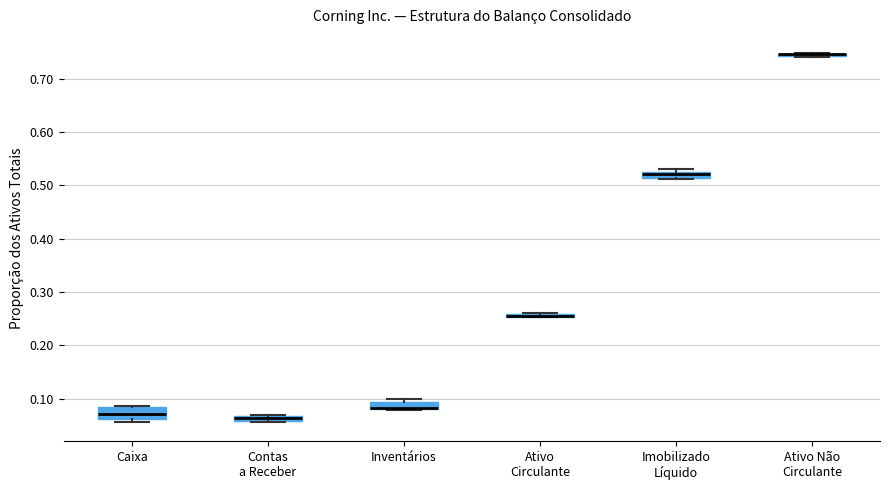

Where is the lower edge of the box for Ativo Não Circulante on the y-axis? The values are not printed on the chart, so give them approximately, as read against the axis.

0.74